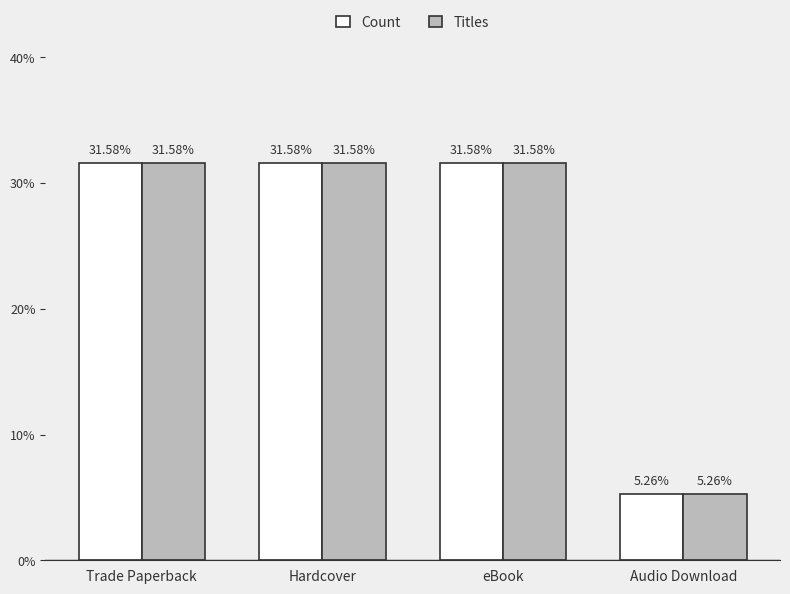

The Titles series shows 9.1 at Trade Paperback. True or false?

False